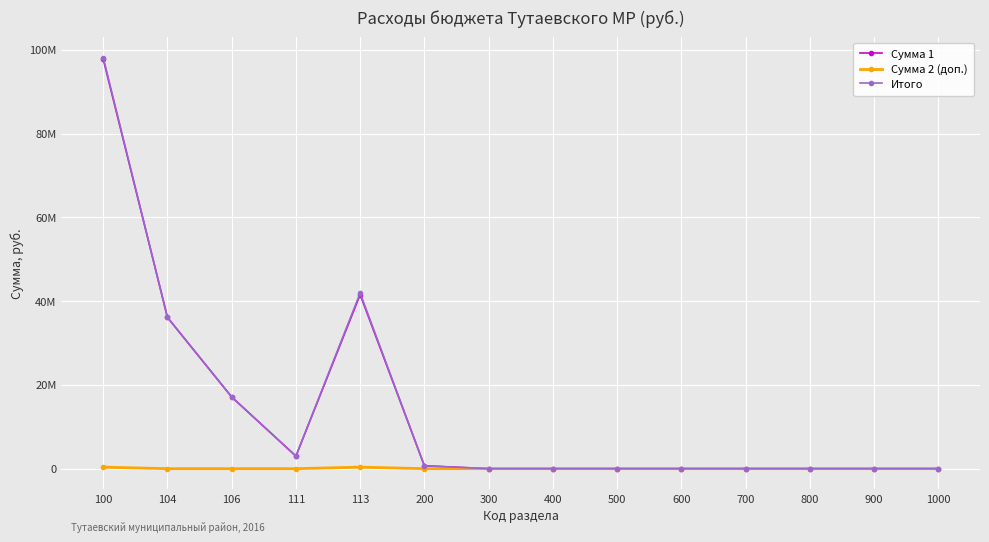

Rank the series at 500 from lowest to highest value.

Сумма 1, Сумма 2 (доп.), Итого